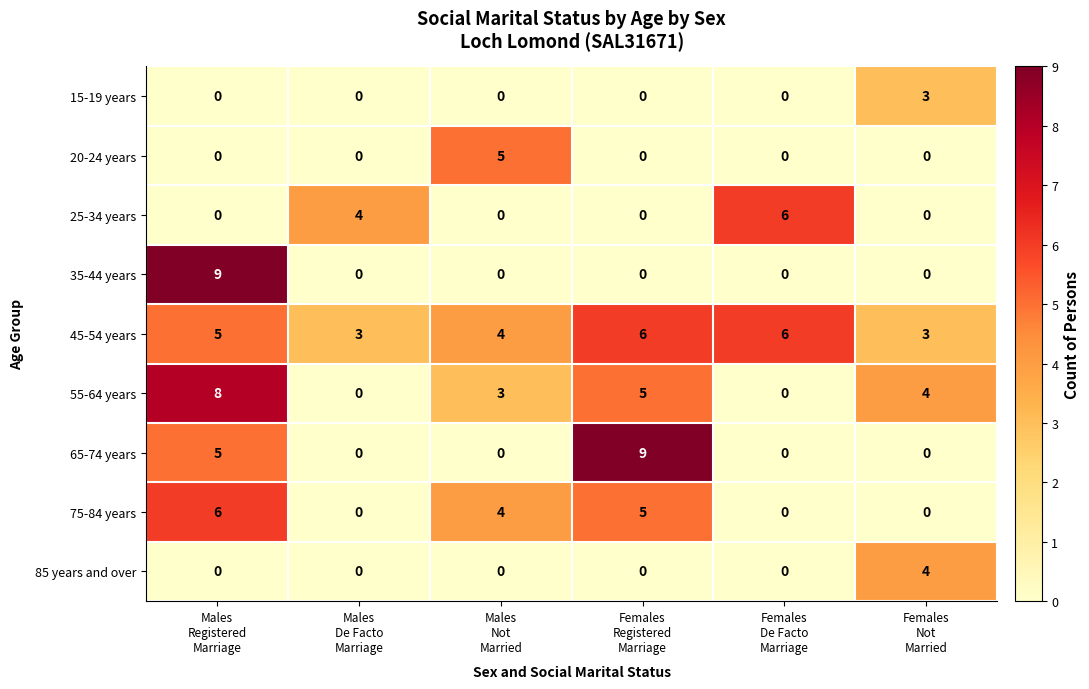

What is the maximum value for 65-74 years?

9